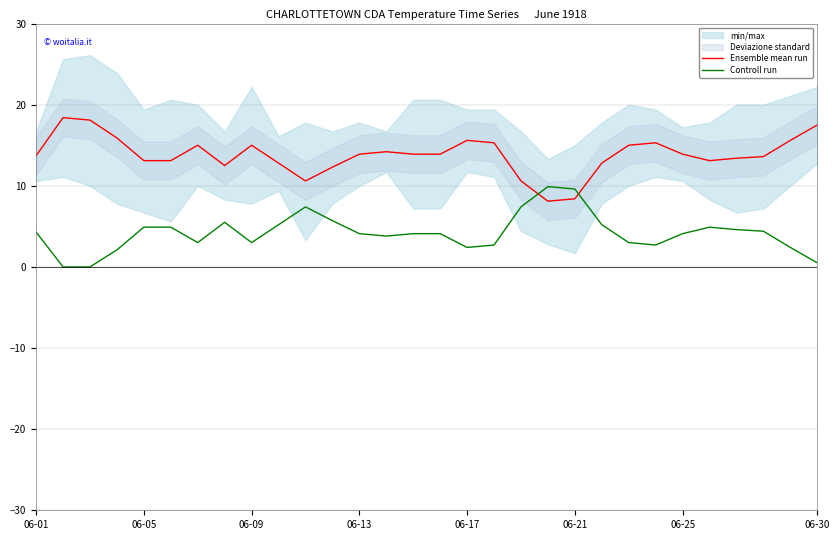

What is the sum of the Controll run values at 14 and 27?

8.5